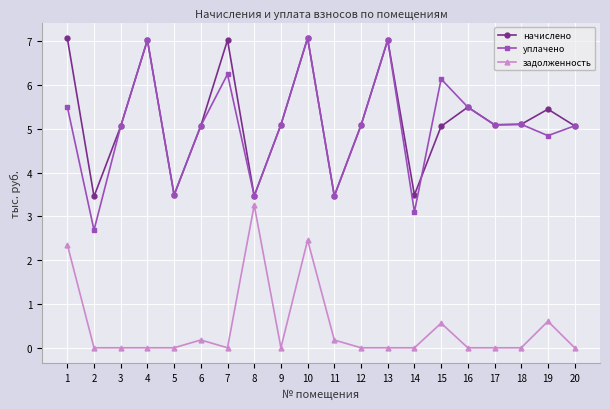

At 15, list the series in order from smallest to largest.

задолженность, начислено, уплачено